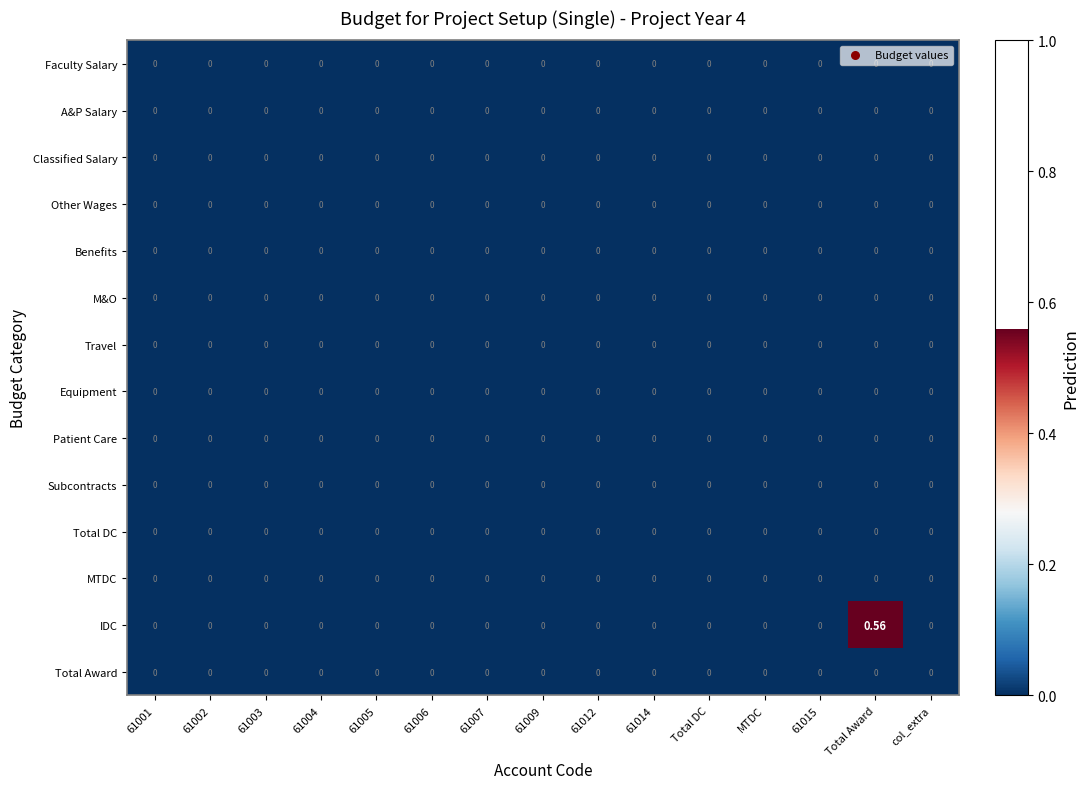

At which category is the sum across all series the highest?

Total Award